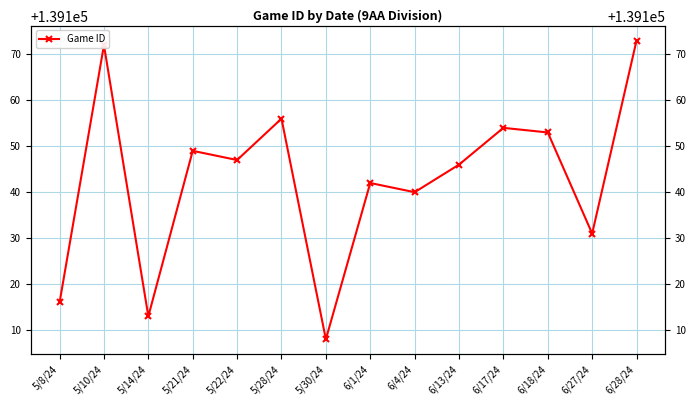

At which category does the chart reach its minimum across all series?

5/30/24